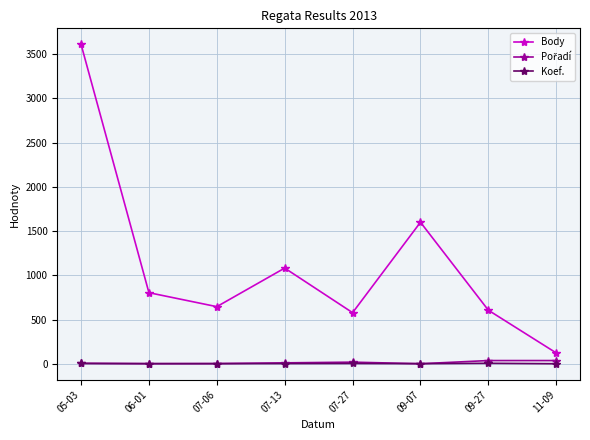

True or false: Koef. and Body cross at least once.

False